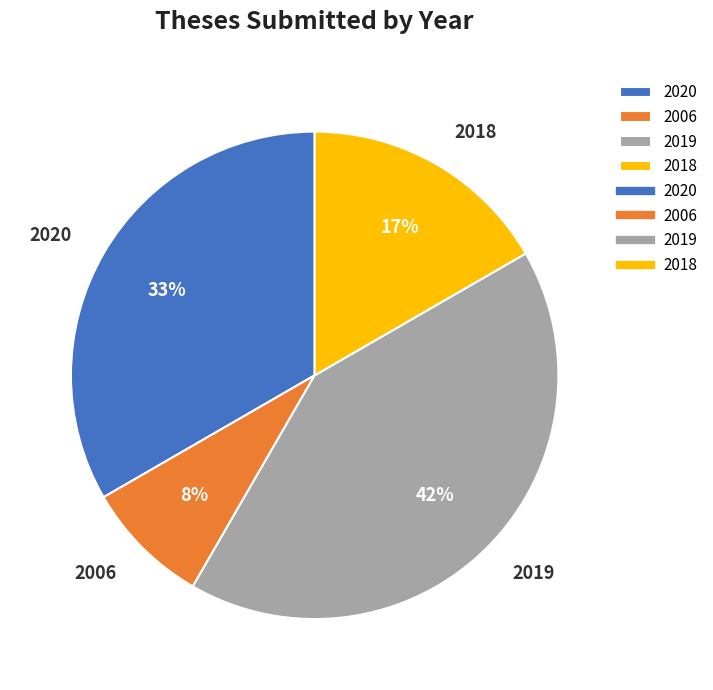

What is the largest slice in the pie chart?

2019